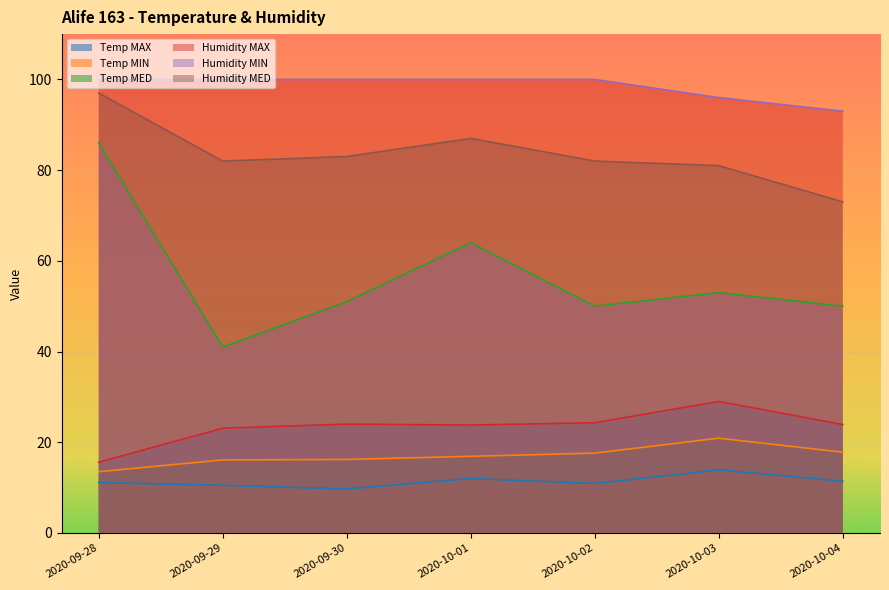

What is the maximum value shown in the chart?

100.0